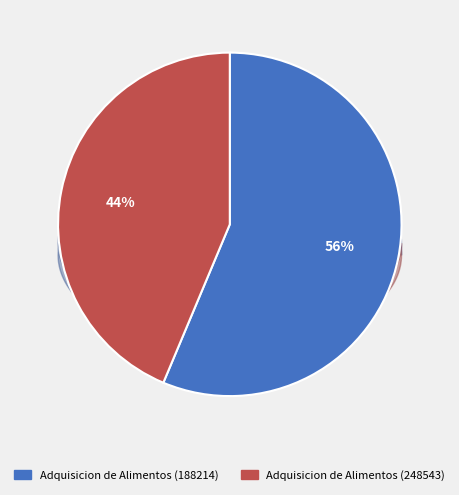

What percentage is NOT represented by Adquisicion de Alimentos (248543)?

56.3%